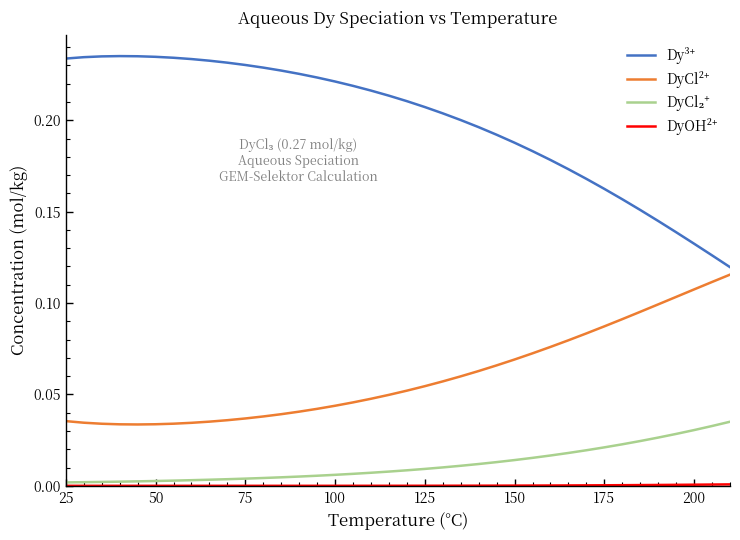

What is the sum of all DyCl₂⁺ values?

0.4